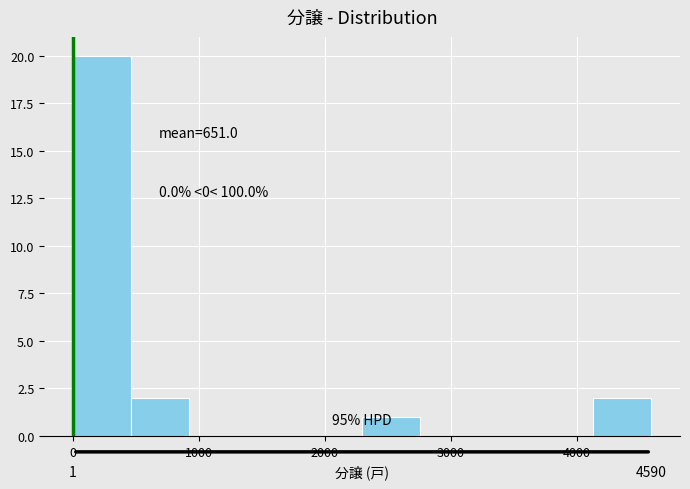

Which range on the x-axis has the tallest bar?

0 to 500